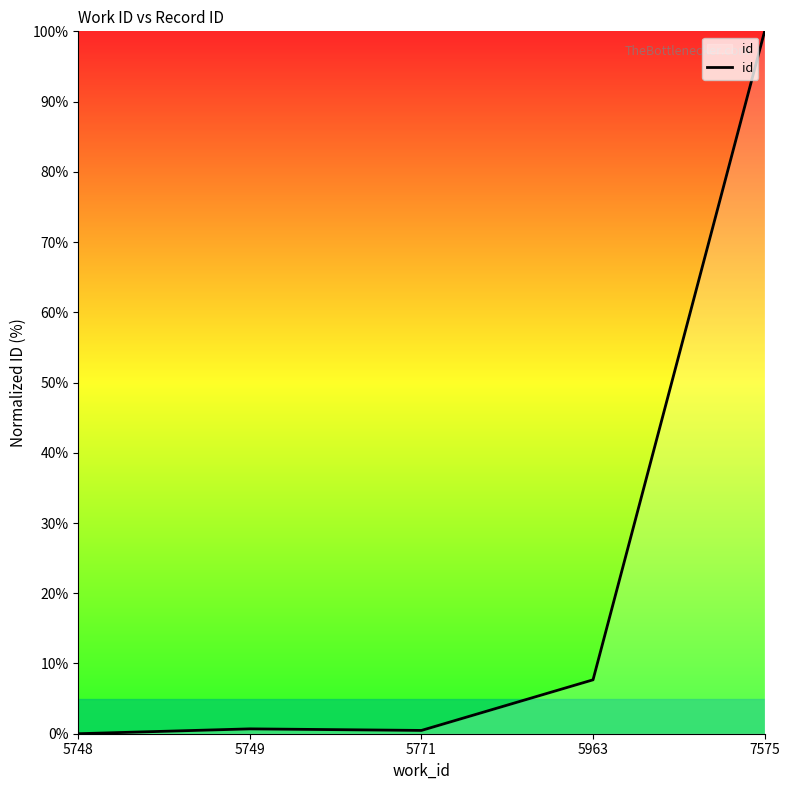

True or false: the data shows 0.5 at 5771.

True